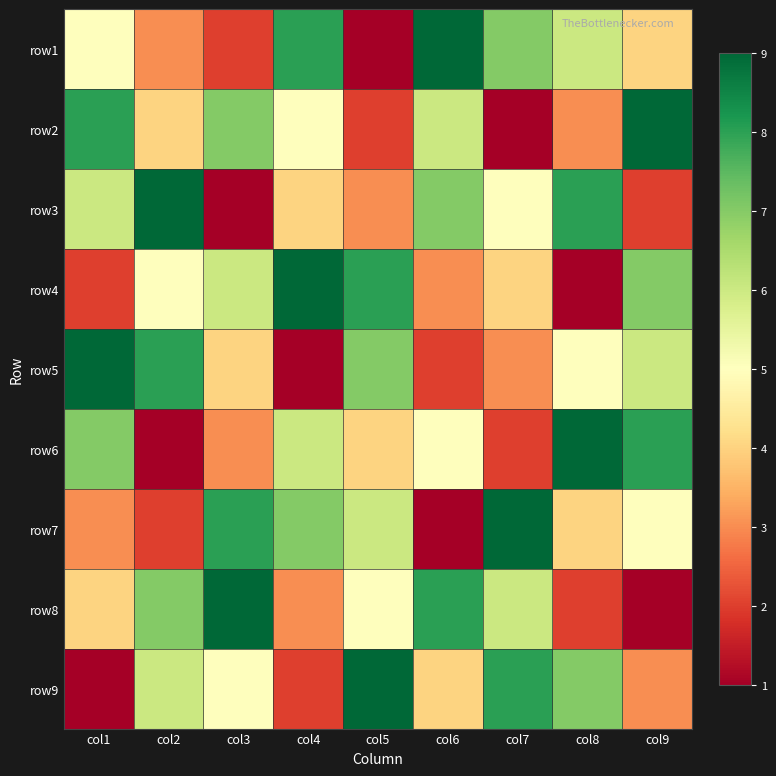

Which has a higher value, col9 or col7?

col7